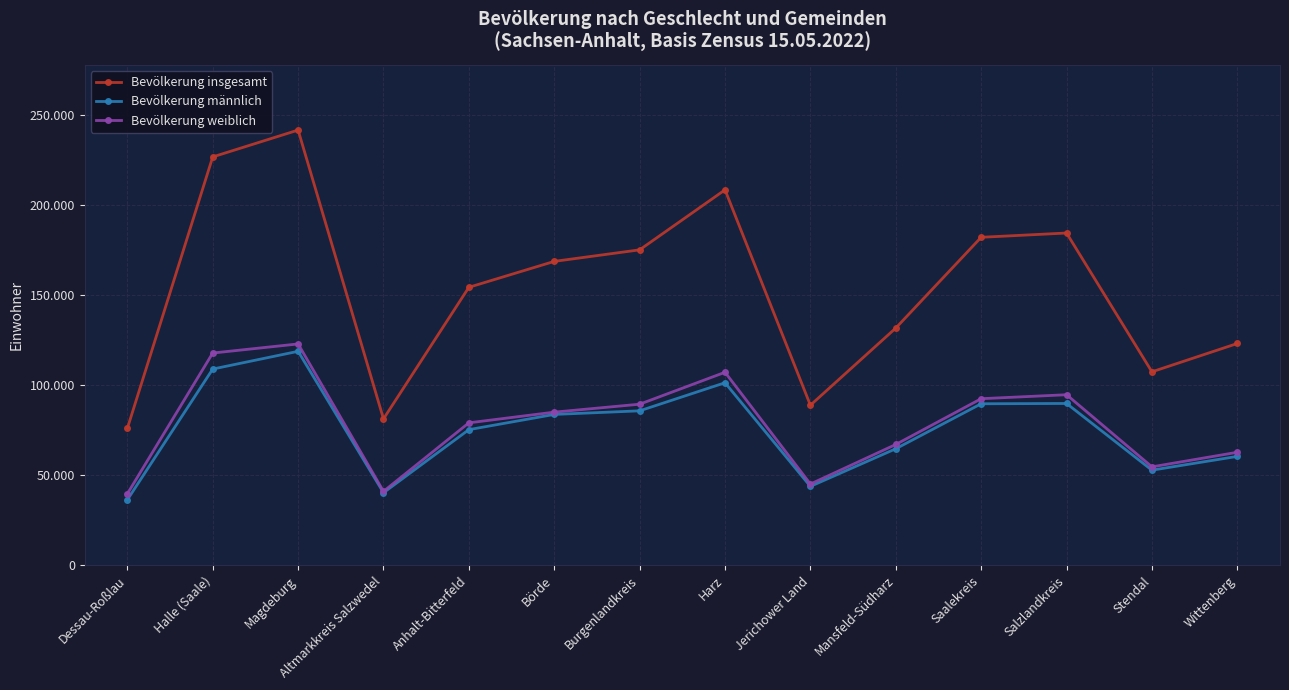

What is the label of the 2nd point from the right?

Stendal